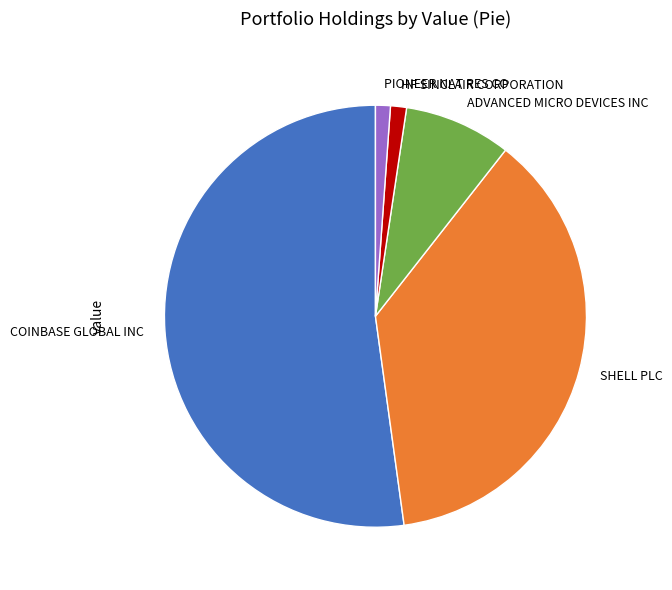

How many segments does this pie chart have?

5